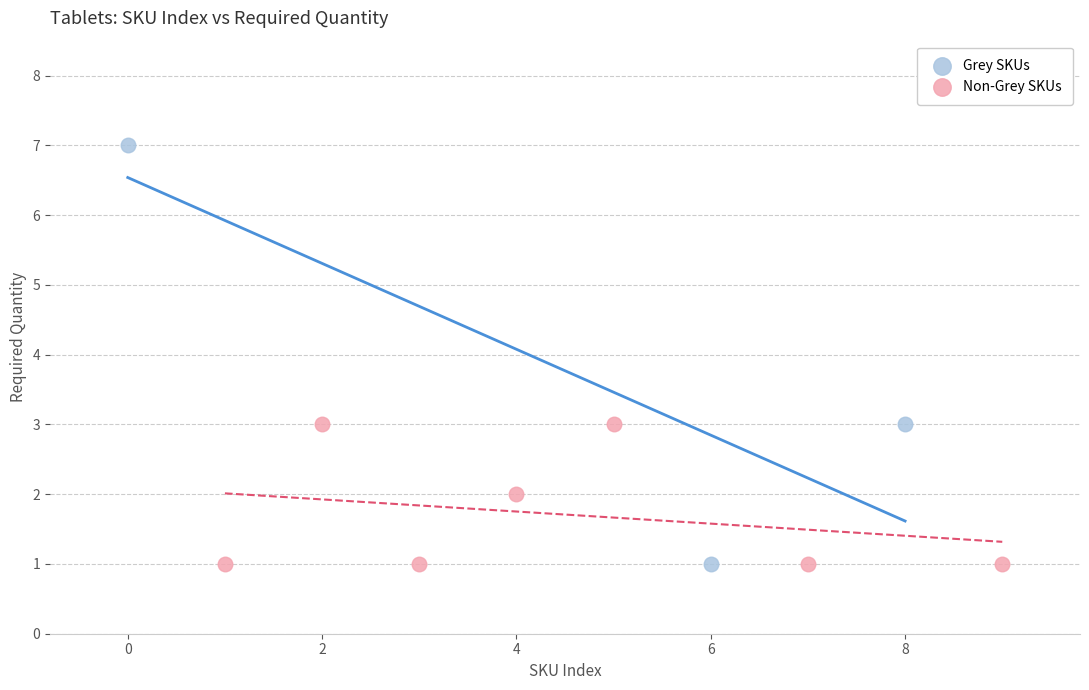

Which series has the largest Y range (max minus min)?

Grey SKUs